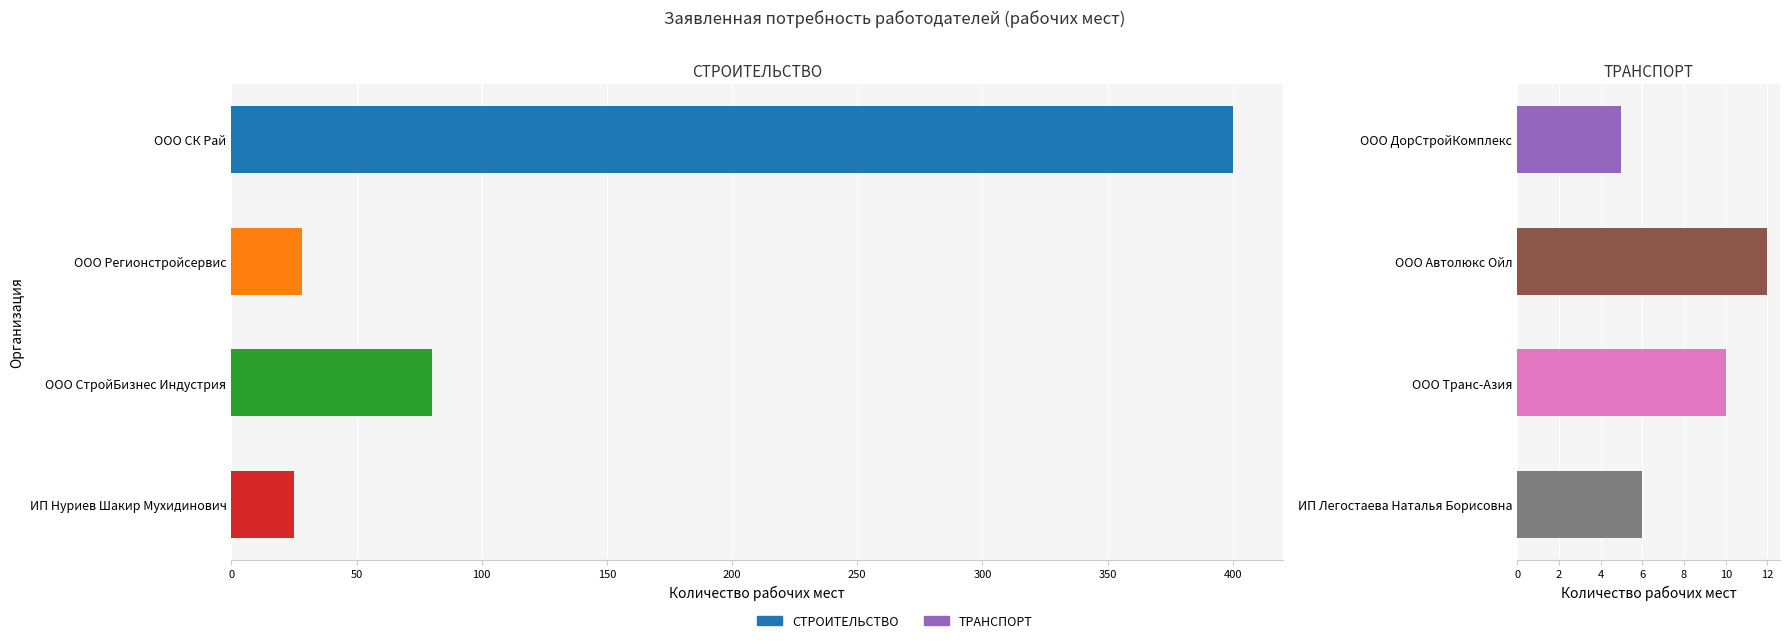

Reading left to right, transcribe all the data shown in this chart.

СТРОИТЕЛЬСТВО: 0=400	50=28	100=80	150=25
ТРАНСПОРТ: 0=5	50=12	100=10	150=6